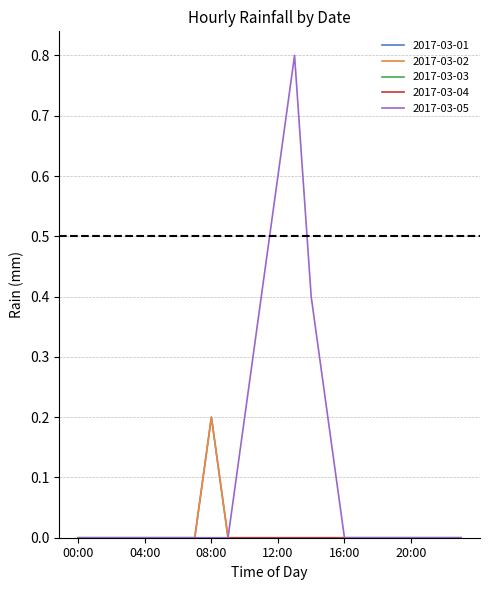

Where is 2017-03-01 nearest to the value 0?

00:00